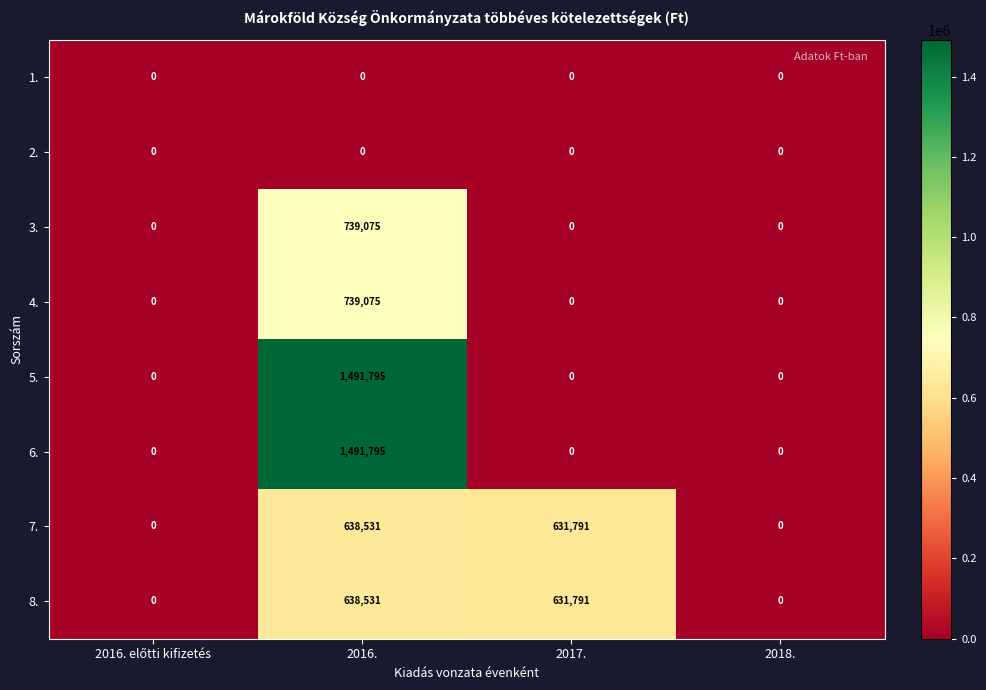

How many data points in 5. are above 0?

1